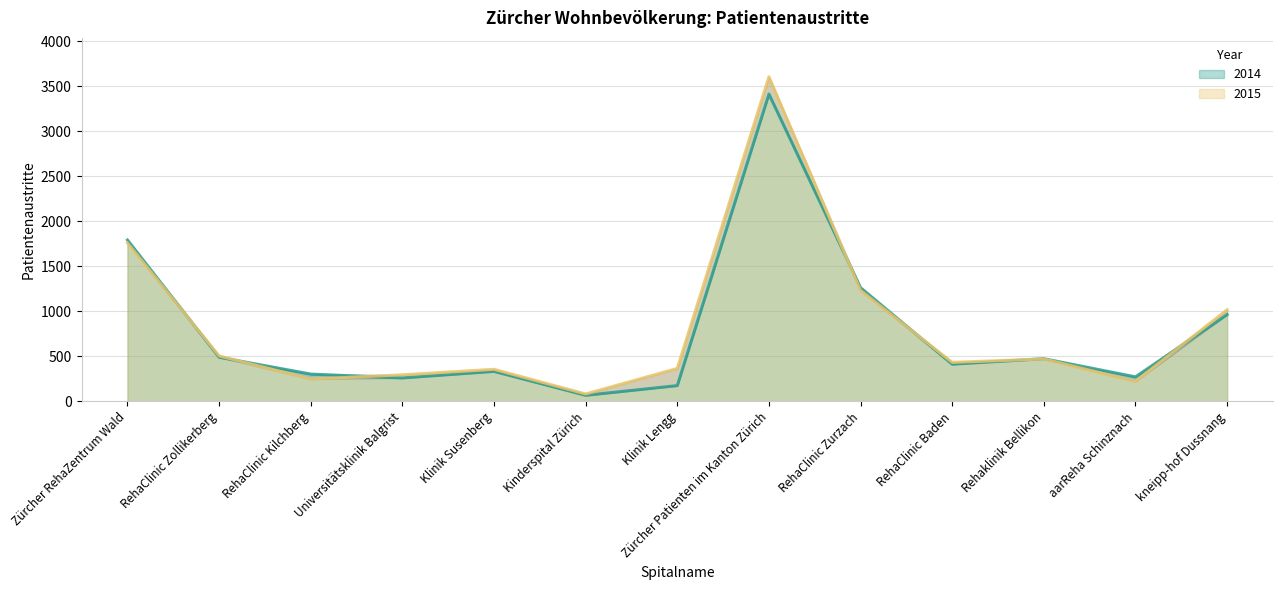

Reading left to right, transcribe all the data shown in this chart.

2014: 1792	489	302	259	332	66	174	3414	1262	412	473	271	963
2015: 1760	504	247	294	355	81	365	3606	1232	432	470	220	1017